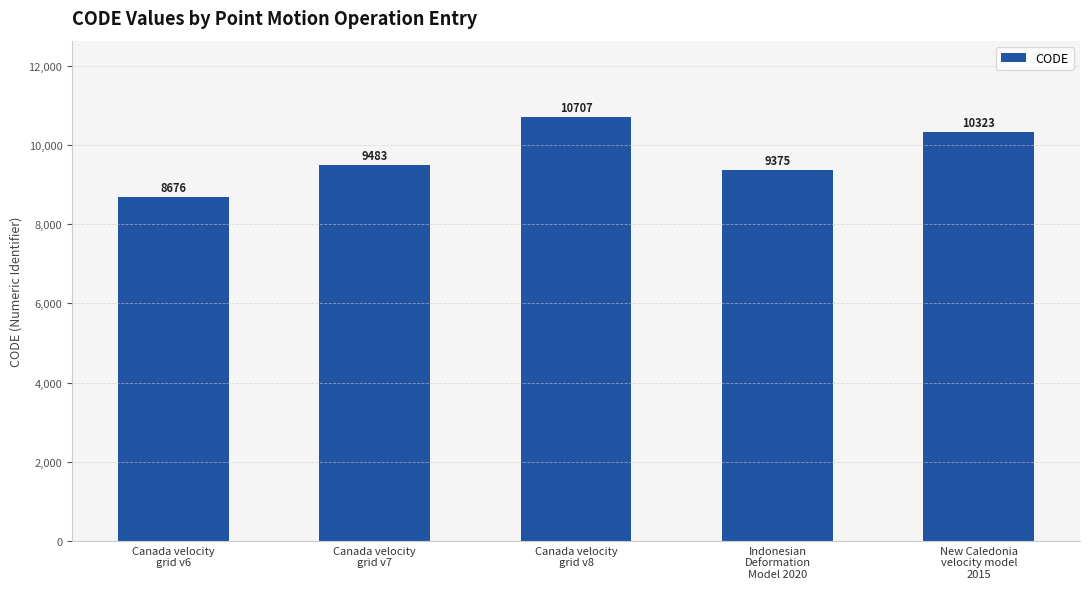

What is the value of the 3rd bar from the left?

10707